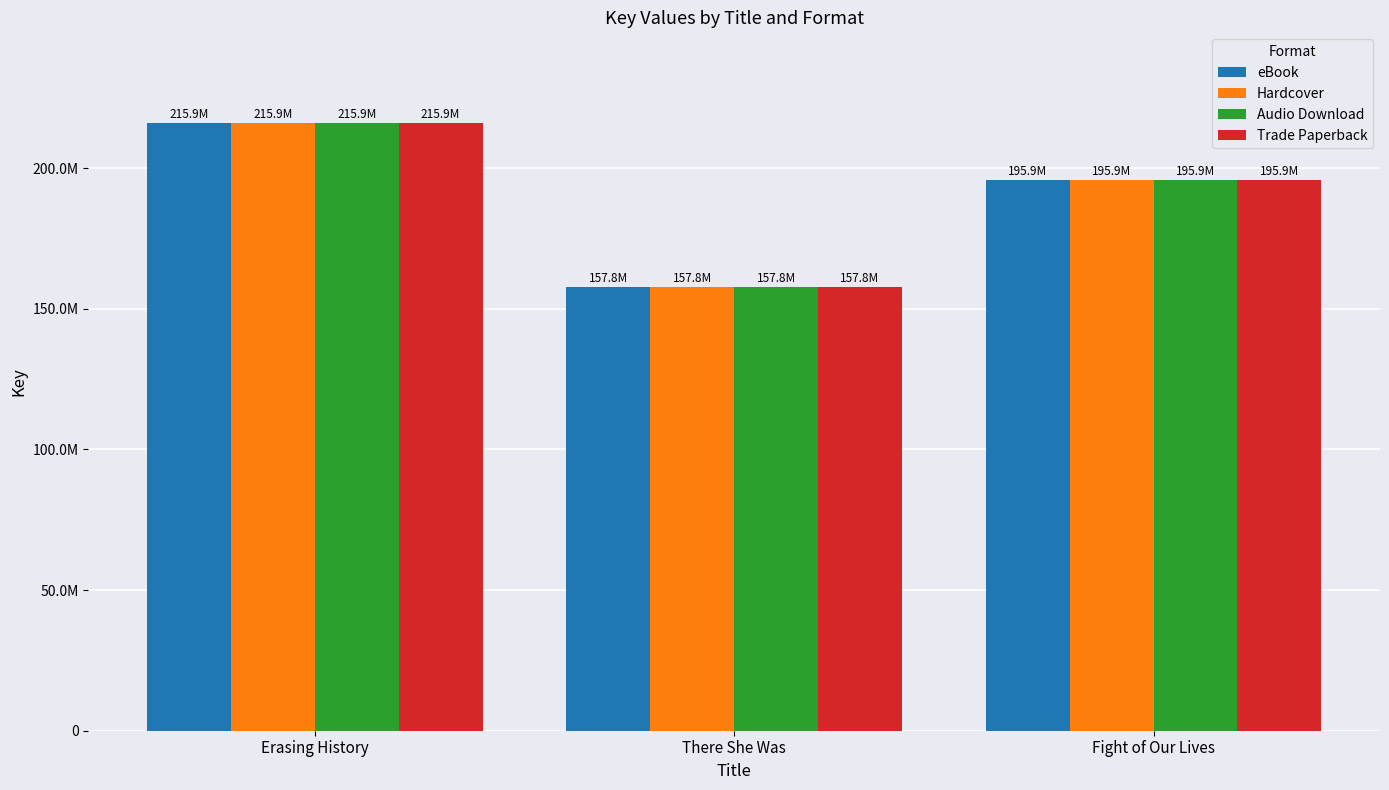

Is it true that Hardcover equals 215923966 at Erasing History?

True